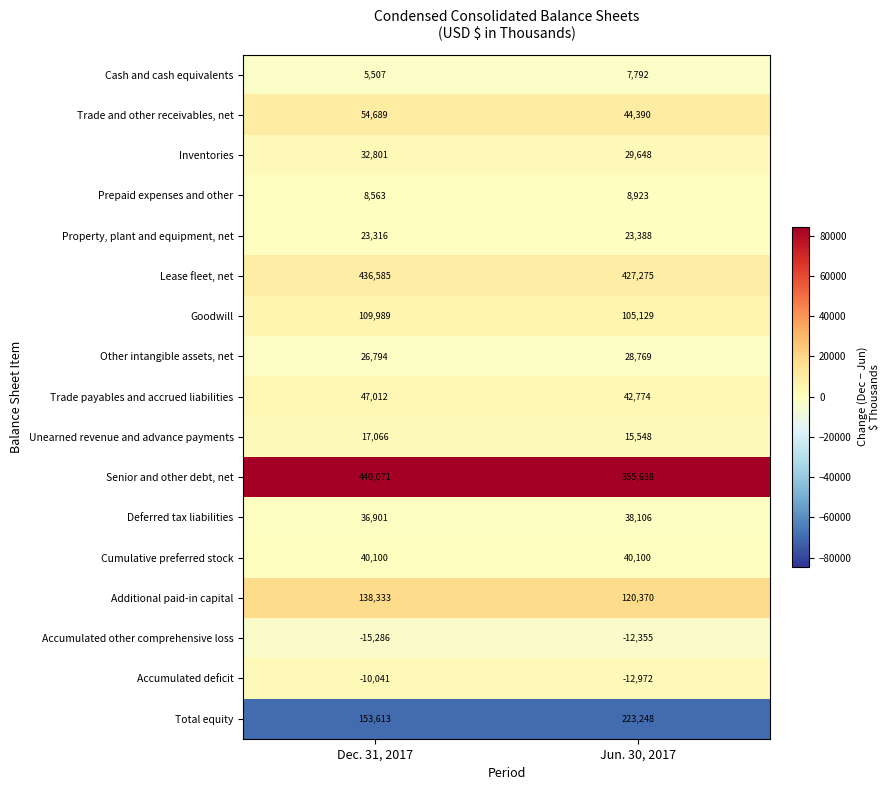

What is the greatest value displayed?

440071